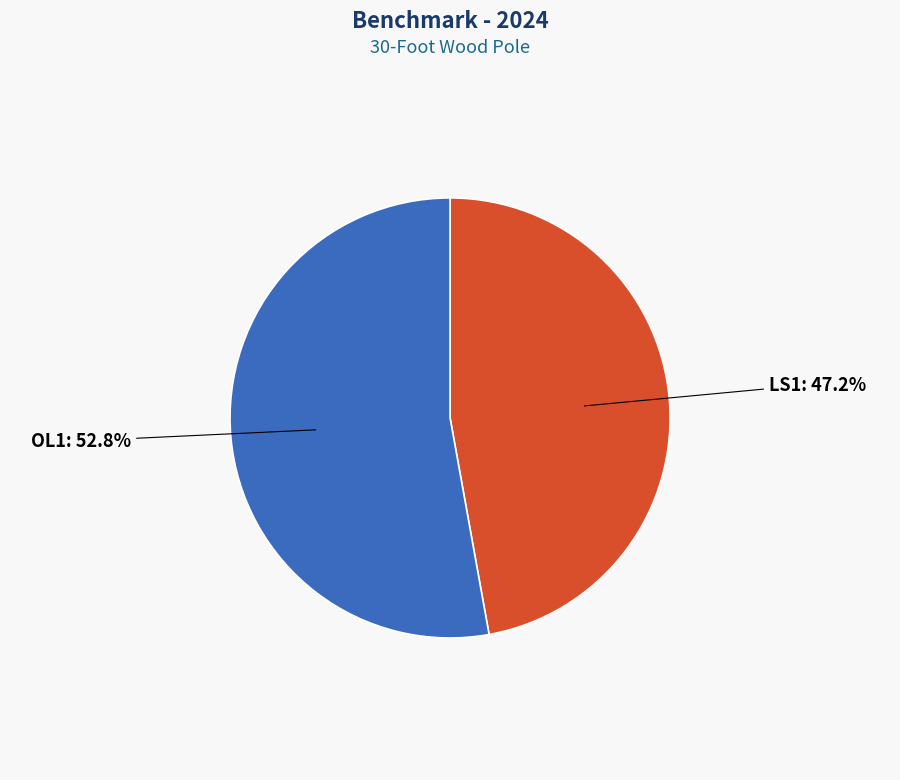

To the nearest percent, what portion does OL1 represent?

53%